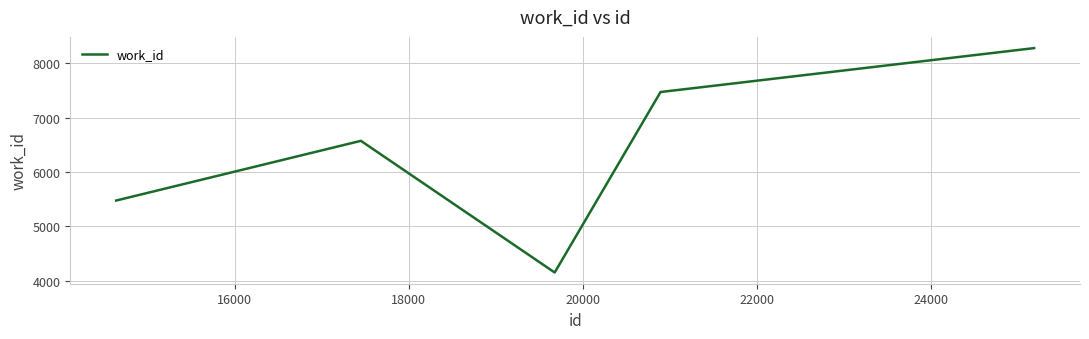

What is the minimum value shown in the chart?

4155